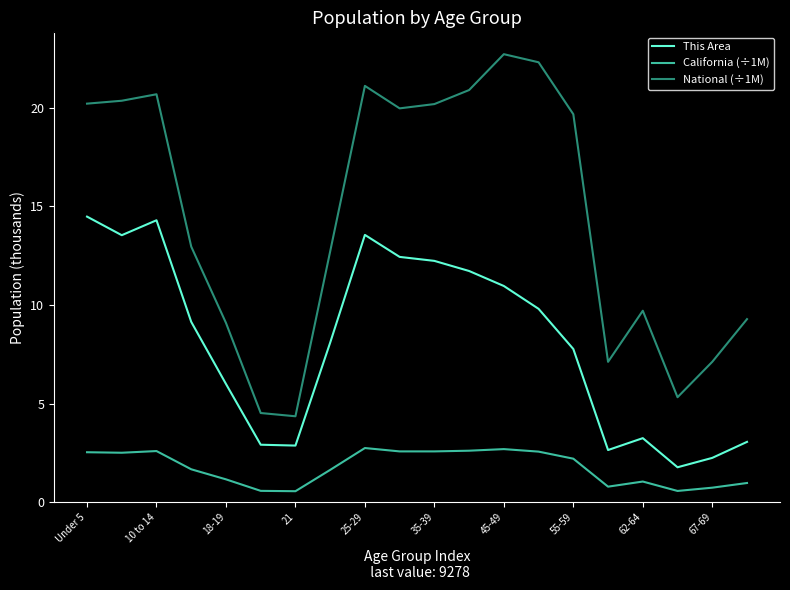

List the series in order of their peak value, lowest first.

California (÷1M), This Area, National (÷1M)